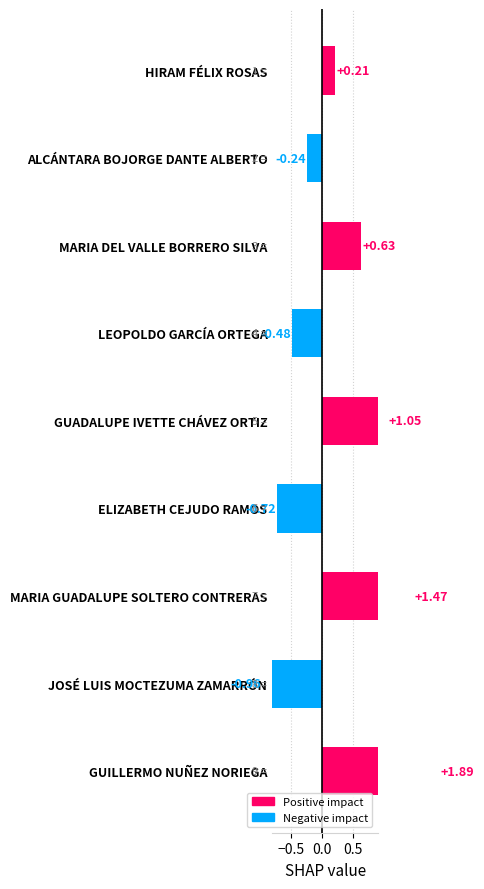

What is the value of the 4th bar from the left?

-0.5